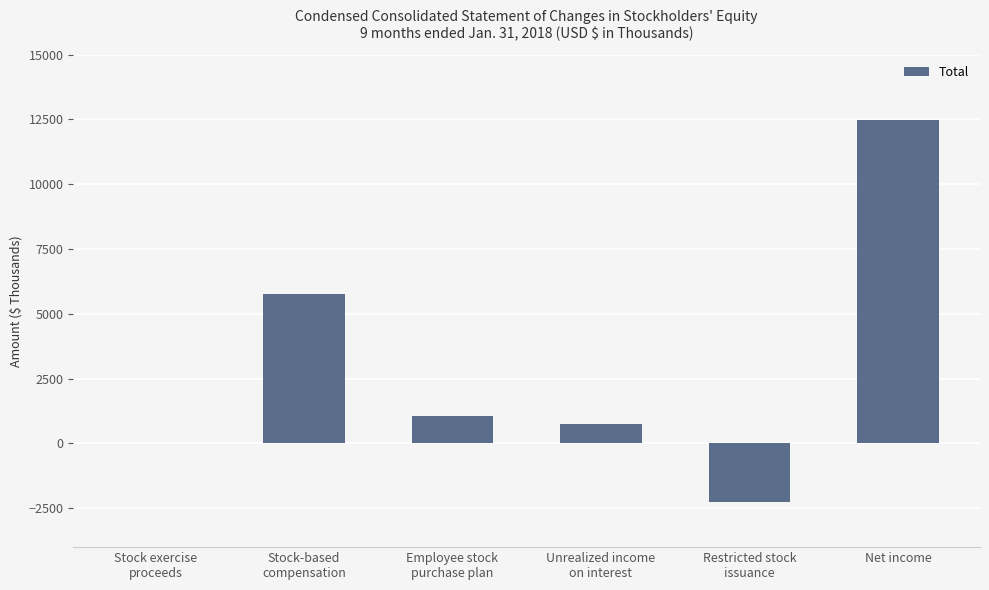

Are the bars horizontal?

No